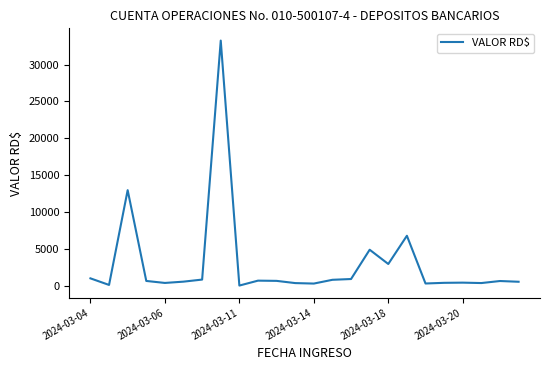

What is the maximum value shown in the chart?

33240.0